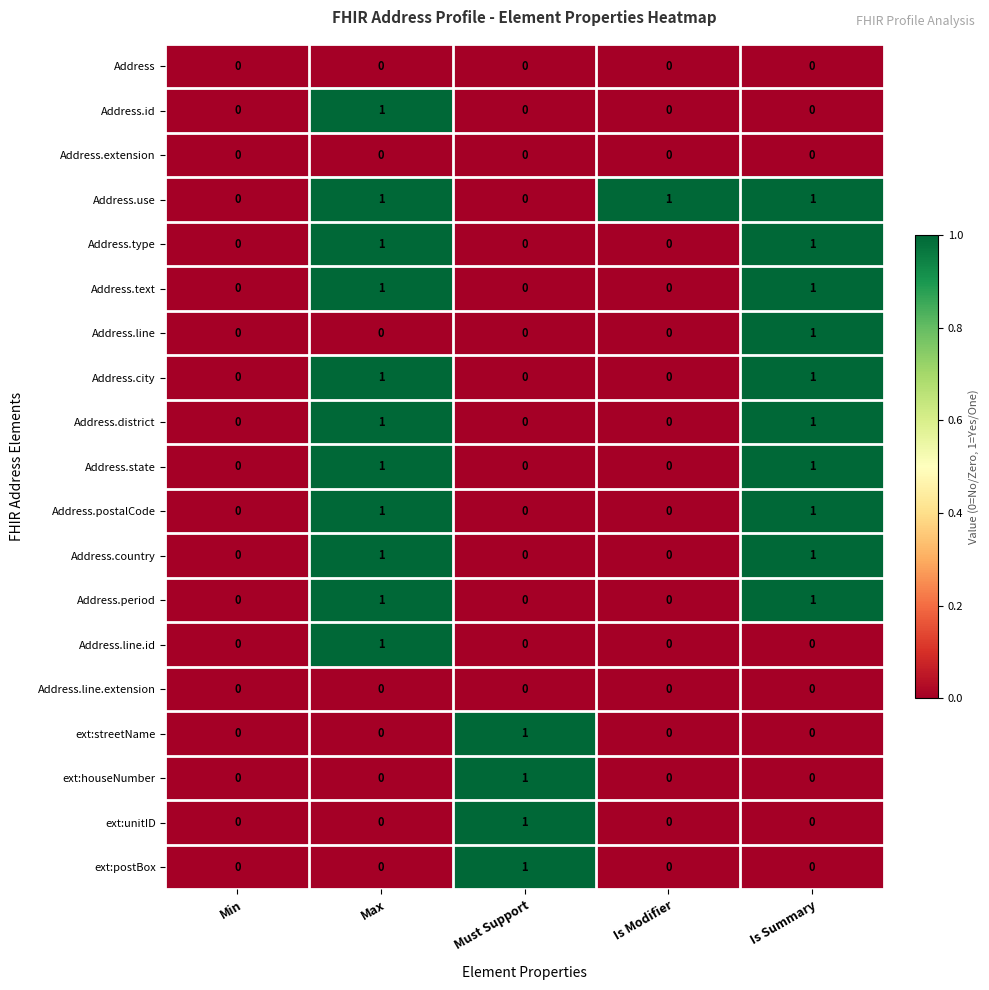

At which category is the sum across all series the highest?

Max